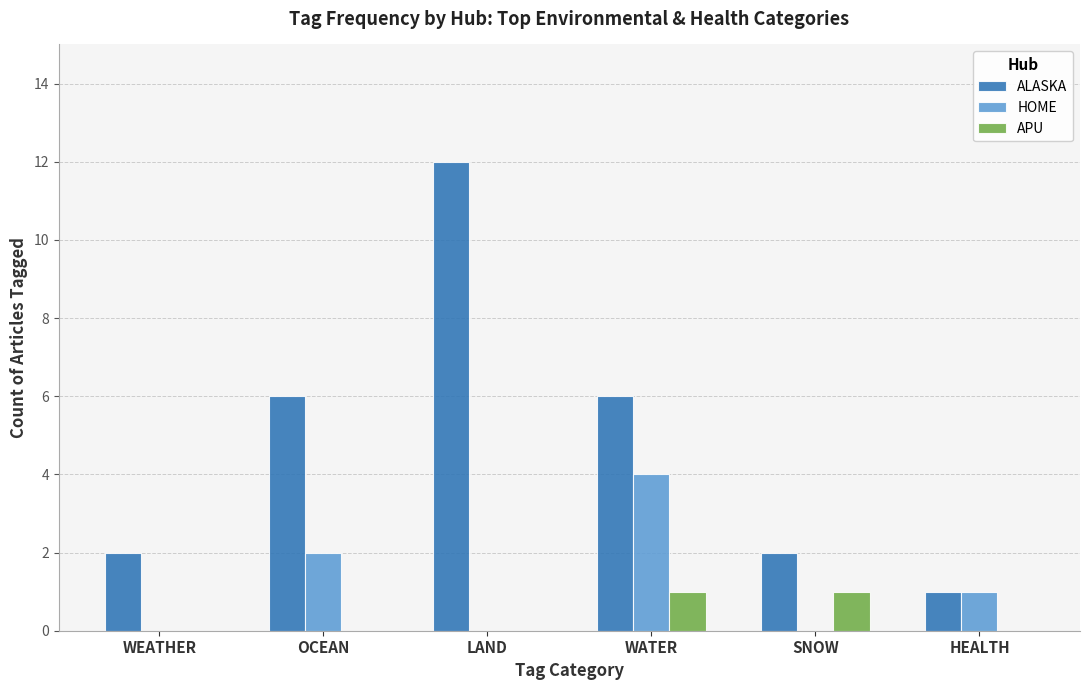

How many groups of bars are there?

6